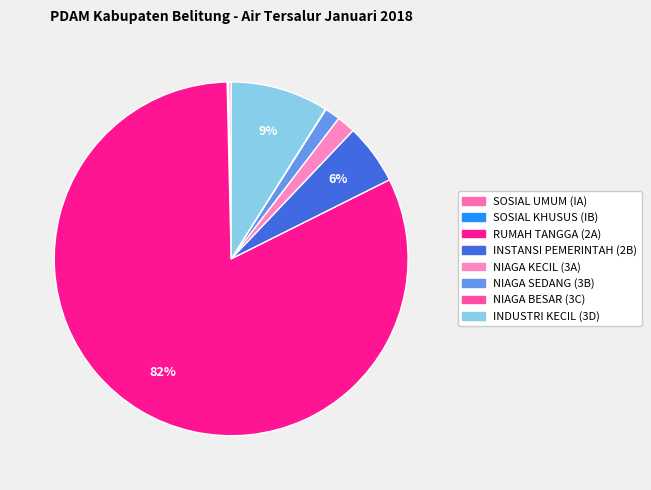

Does NIAGA KECIL (3A) account for over 50% of the chart?

No